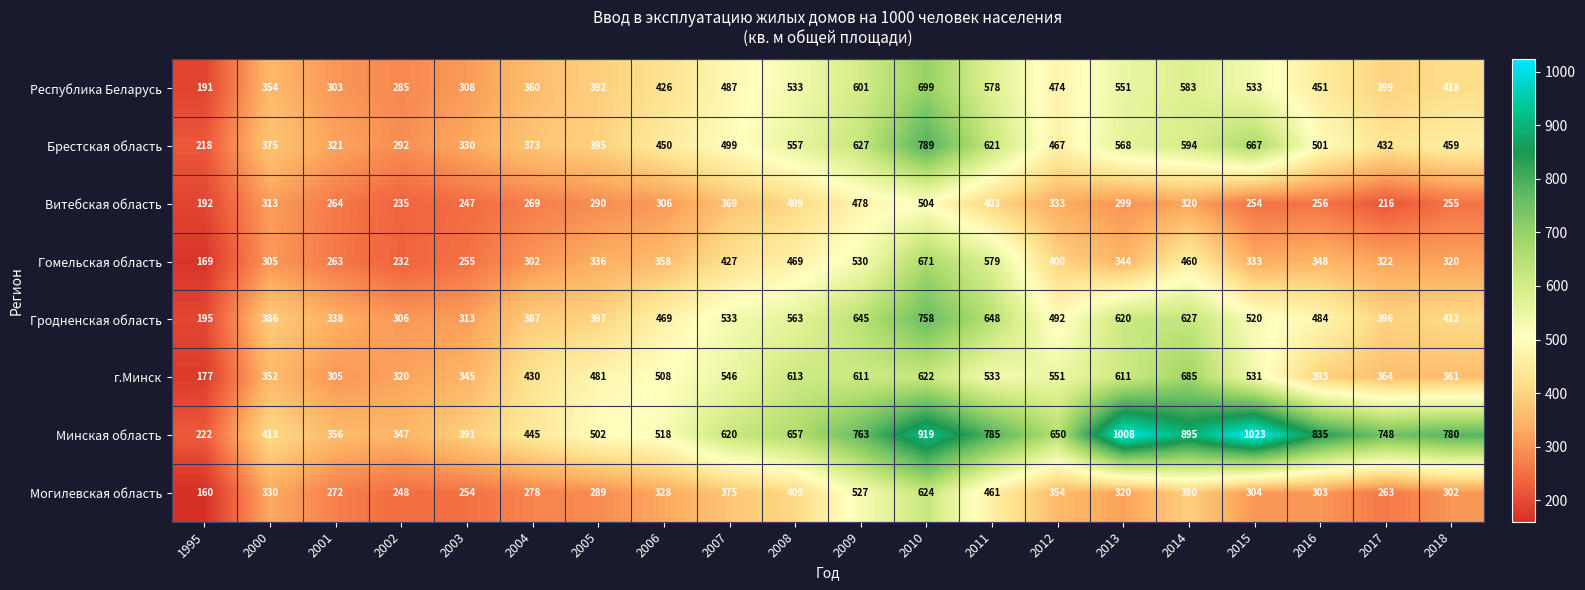

The Витебская область series shows 264 at 2001. True or false?

True